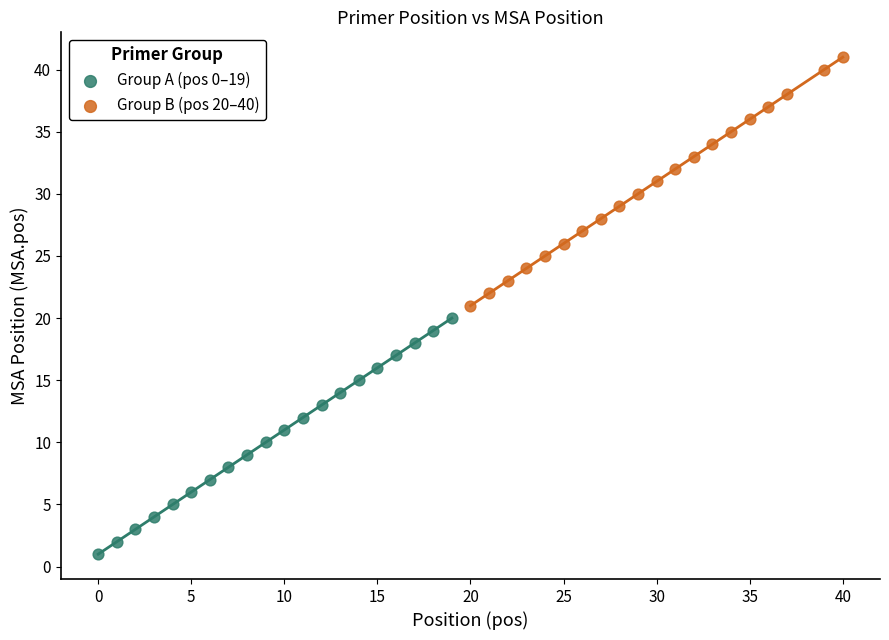

Which series has the largest Y range (max minus min)?

Group B (pos 20–40)